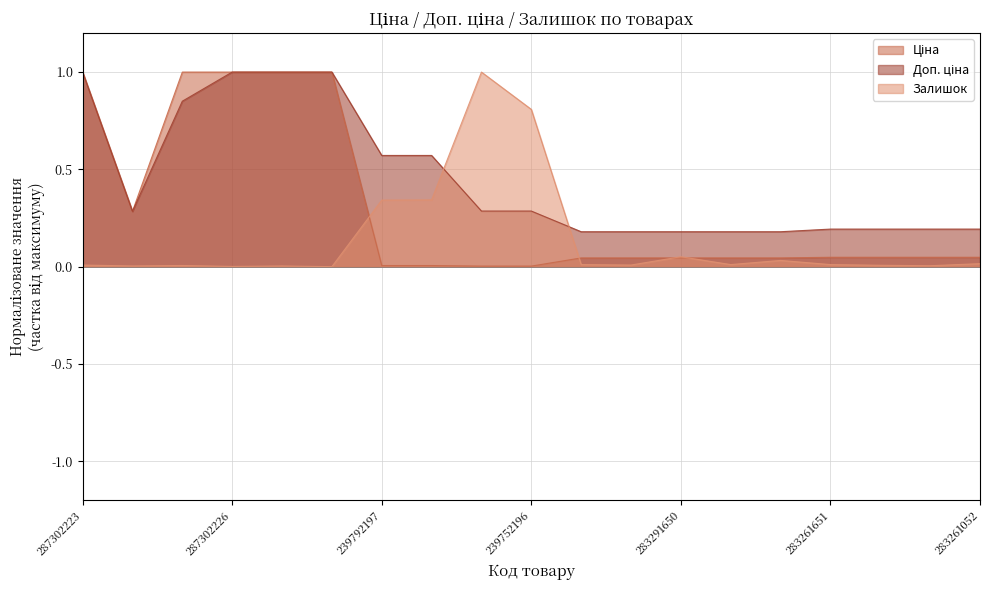

How many lines are shown in the chart?

3